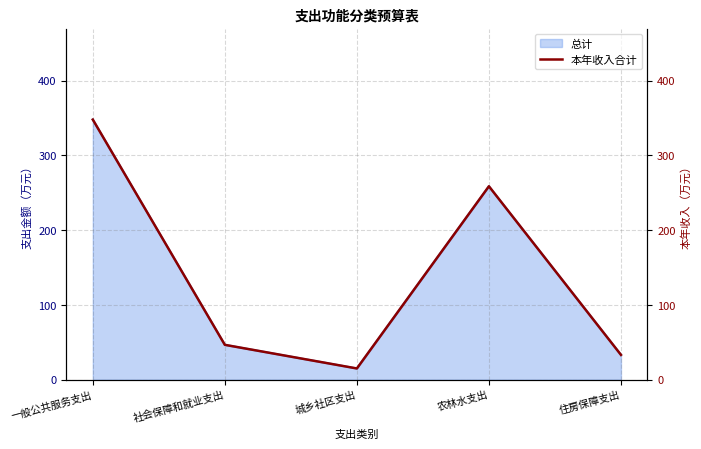

The chart shows a value of 136.4 at 农林水支出. True or false?

False